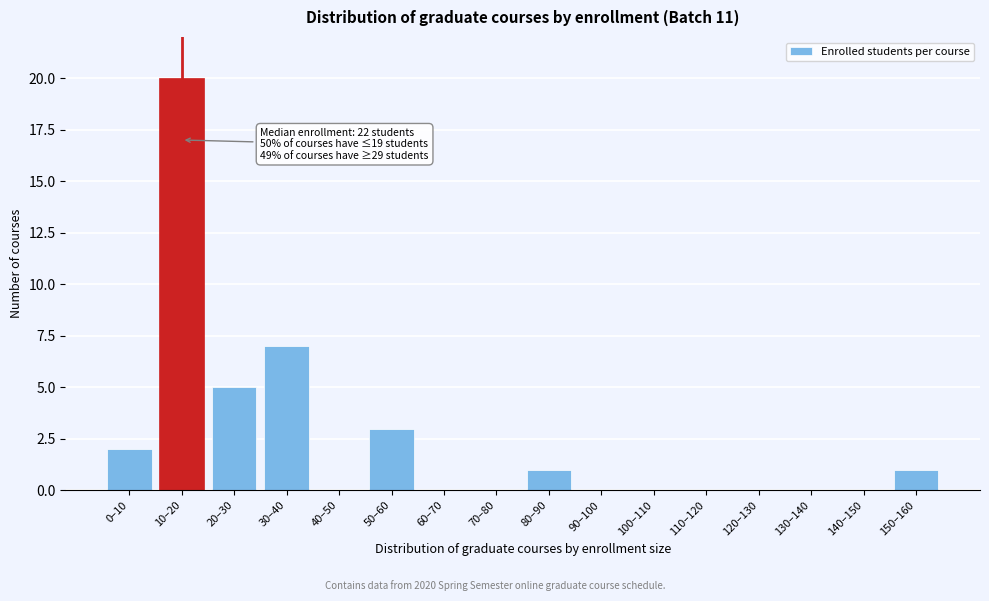

Reading right to left, what are all the values shown in this chart?

150–160=1	140–150=0	130–140=0	120–130=0	110–120=0	100–110=0	90–100=0	80–90=1	70–80=0	60–70=0	50–60=3	40–50=0	30–40=7	20–30=5	10–20=20	0–10=2